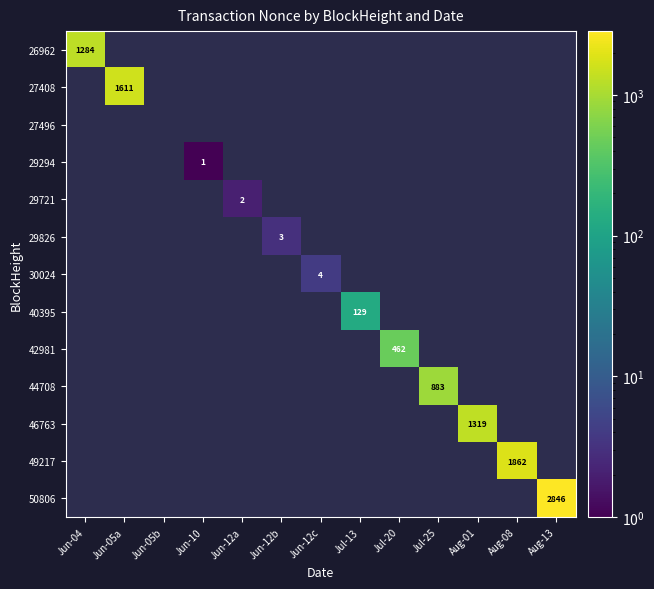

What is the smallest value displayed?

1.0